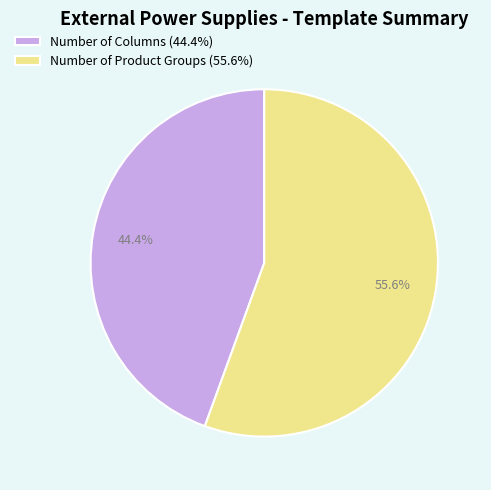

Does Number of Product Groups account for over 50% of the chart?

Yes